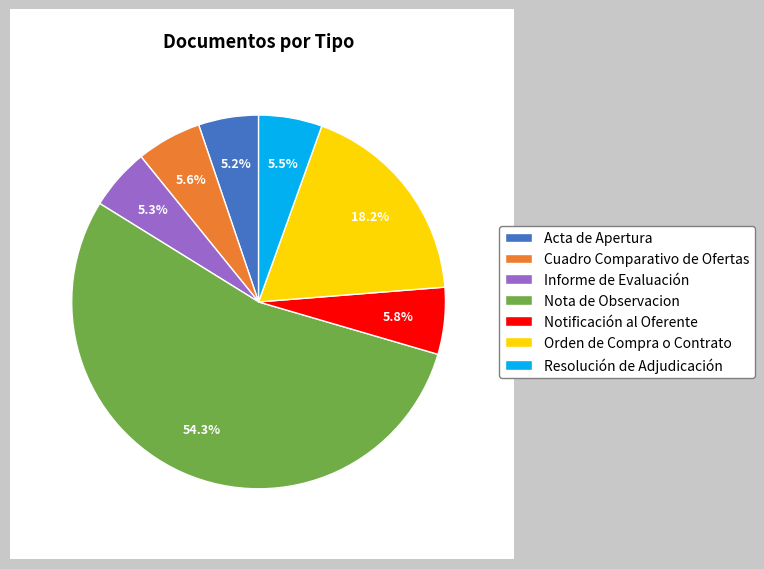

Approximately how many times larger is the value at Nota de Observacion compared to Informe de Evaluación?

10.2